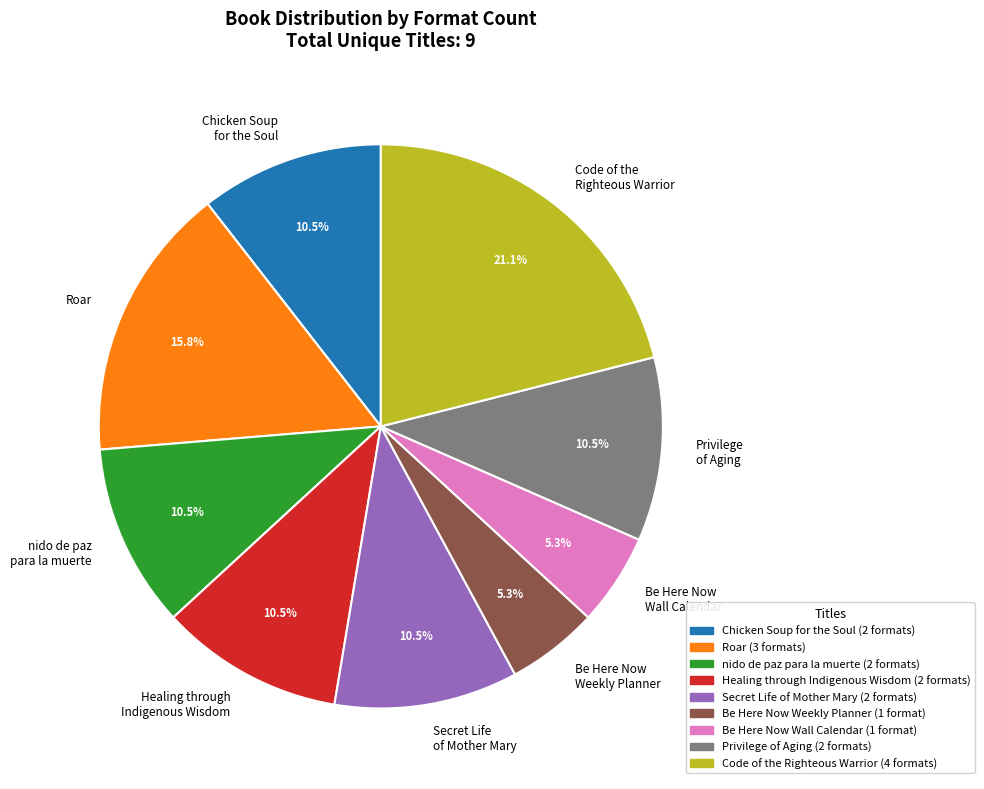

Count the number of slices in the pie.

9